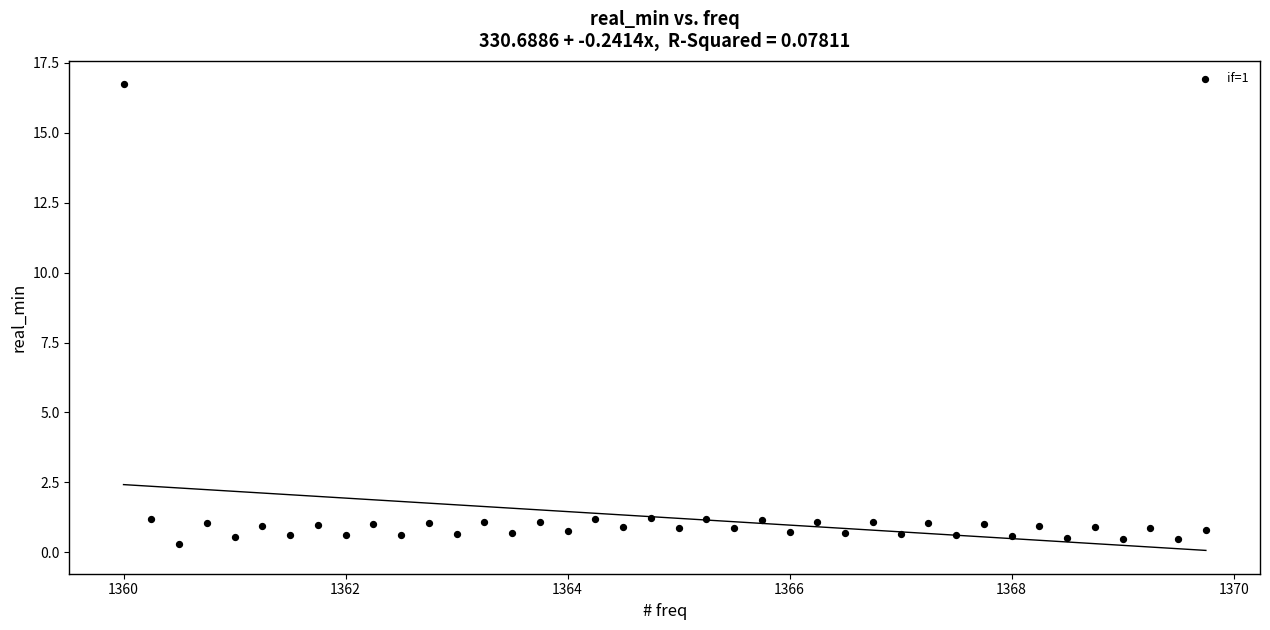

What is the range of X values (max minus min)?

9.8